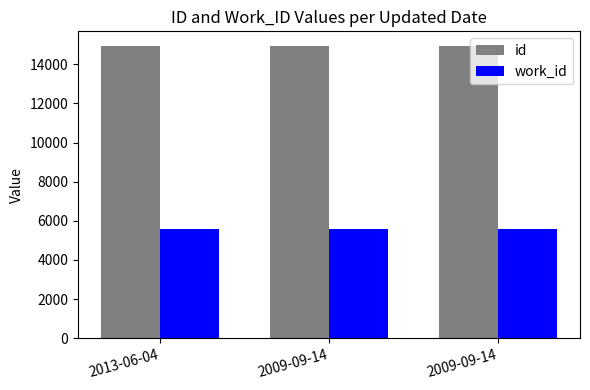

How many bars are there in each group?

2